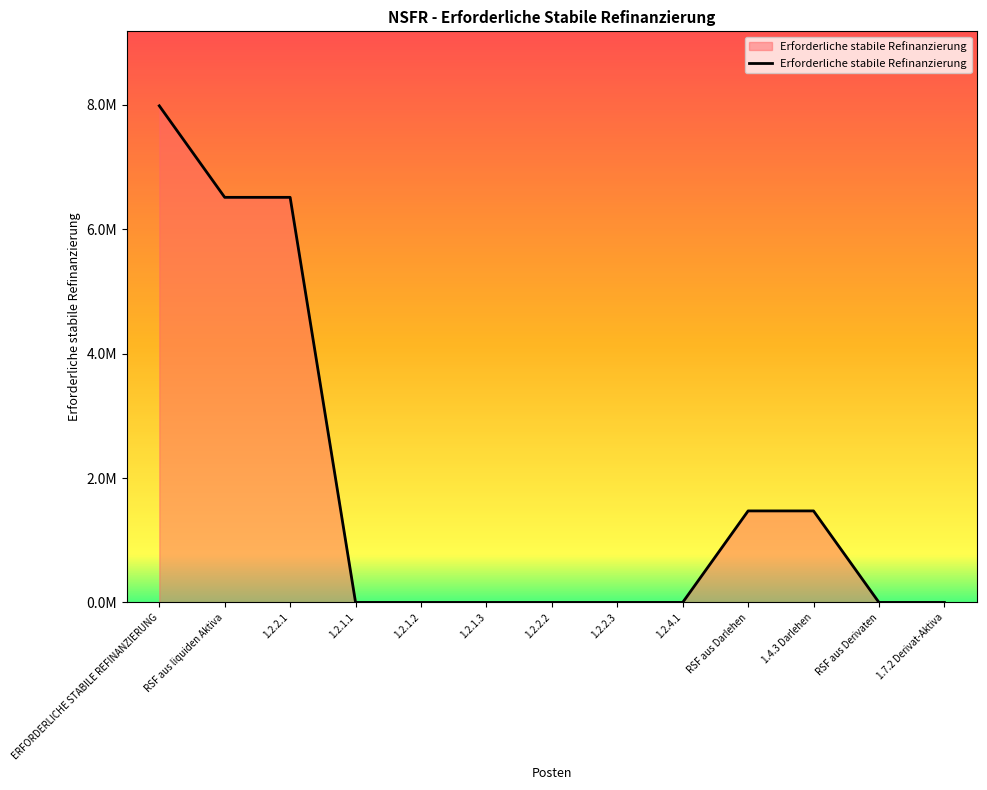

List the labels in order of value, largest first.

ERFORDERLICHE STABILE REFINANZIERUNG, RSF aus liquiden Aktiva, 1.2.2.1, RSF aus Darlehen, 1.4.3 Darlehen, 1.2.1.1, 1.2.1.2, 1.2.1.3, 1.2.2.2, 1.2.2.3, 1.2.4.1, RSF aus Derivaten, 1.7.2 Derivat-Aktiva